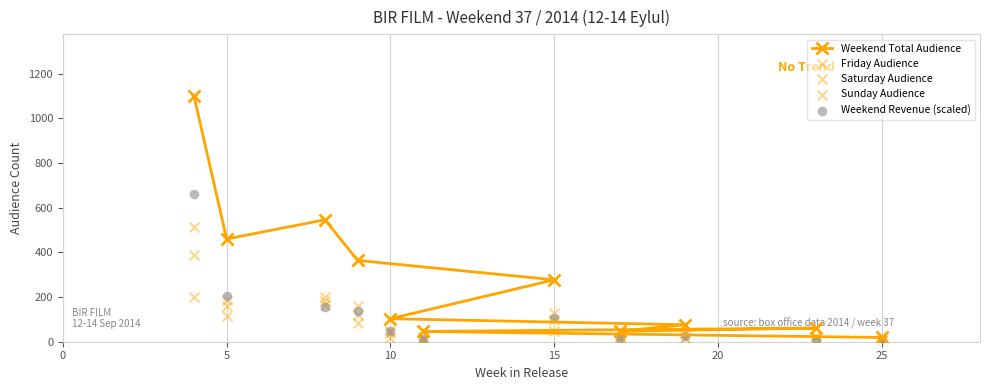

Is the value of Sunday Audience at 10 greater than the value of Friday Audience at 10?

Yes